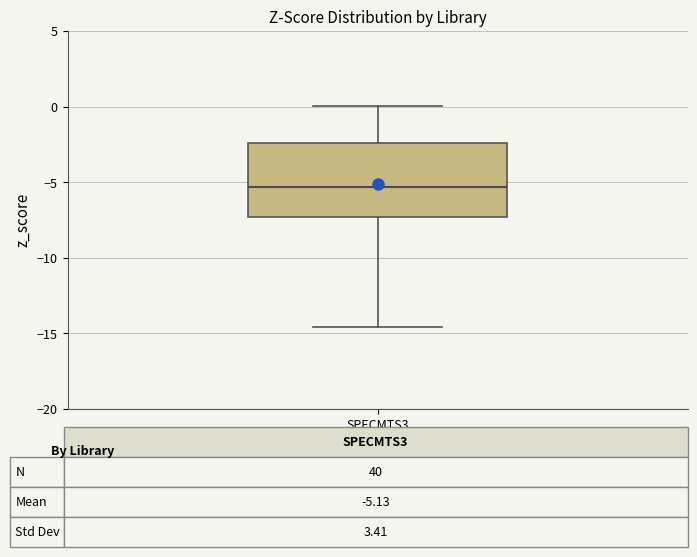

Transcribe this box plot: give where the median line is, the range the box spans, and where the two whiskers end, as read against the y-axis. The values are not printed on the chart, so give them approximately, as read against the axis.

median -5.5, box -7.5 to -2.5, whiskers -14.5 to 0.0